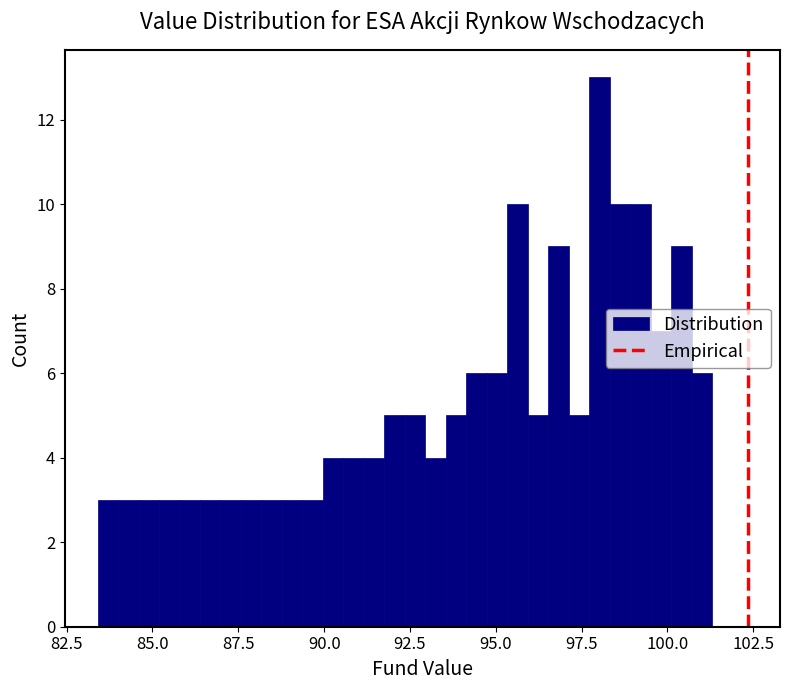

Read against the x-axis, roughly where is the centre of the tallest bar?

98.0